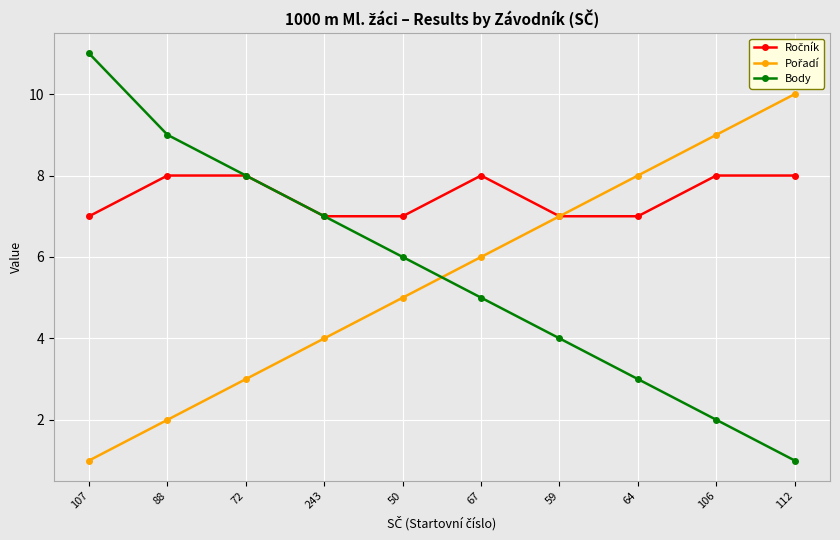

True or false: Body has more than 1 interior local peaks.

False